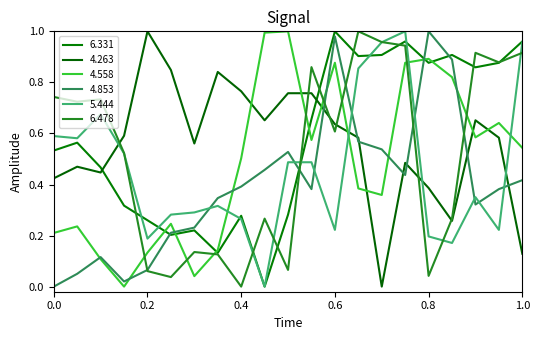

How many lines are shown in the chart?

6